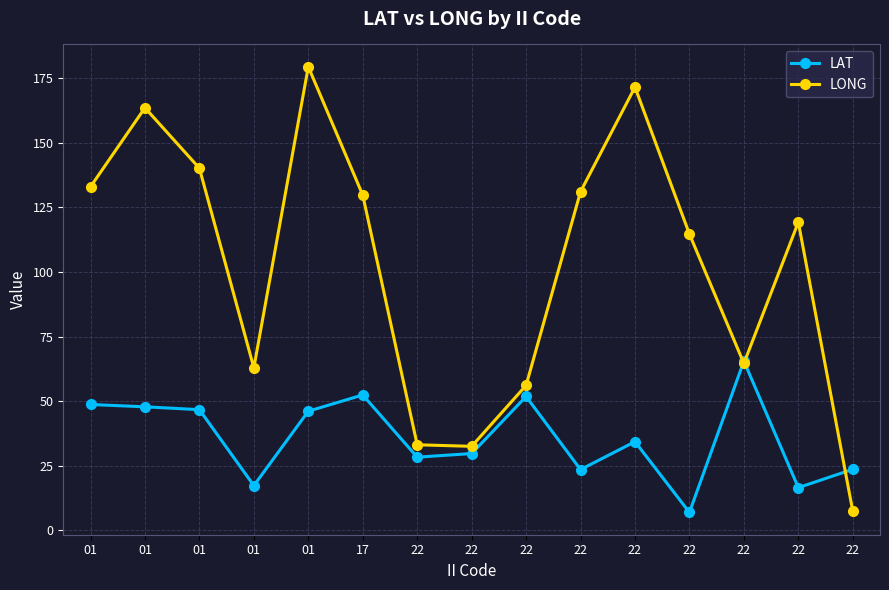

True or false: LAT and LONG intersect in this chart.

True